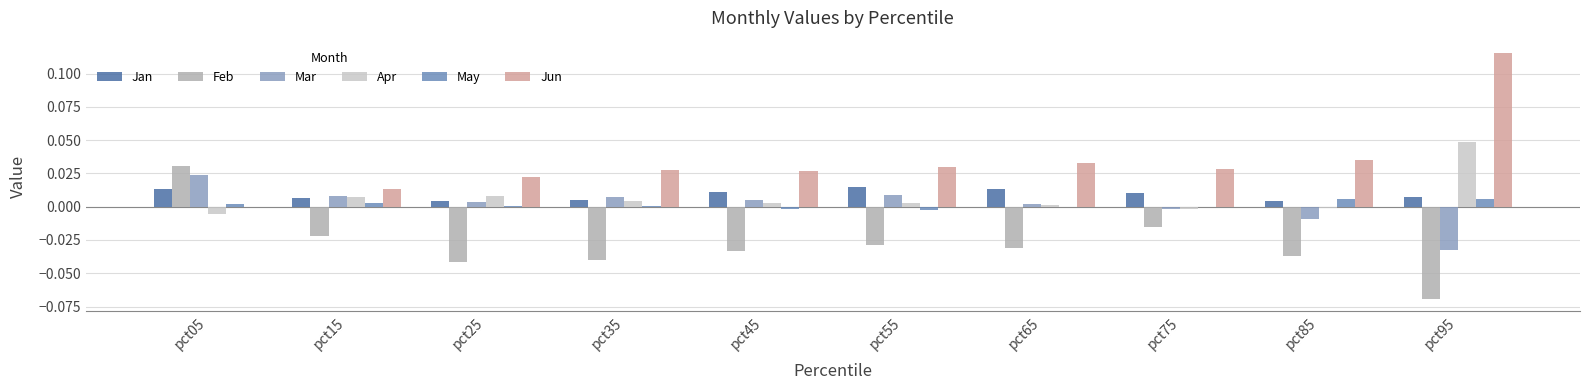

Is it true that Apr equals 0.0 at pct35?

True